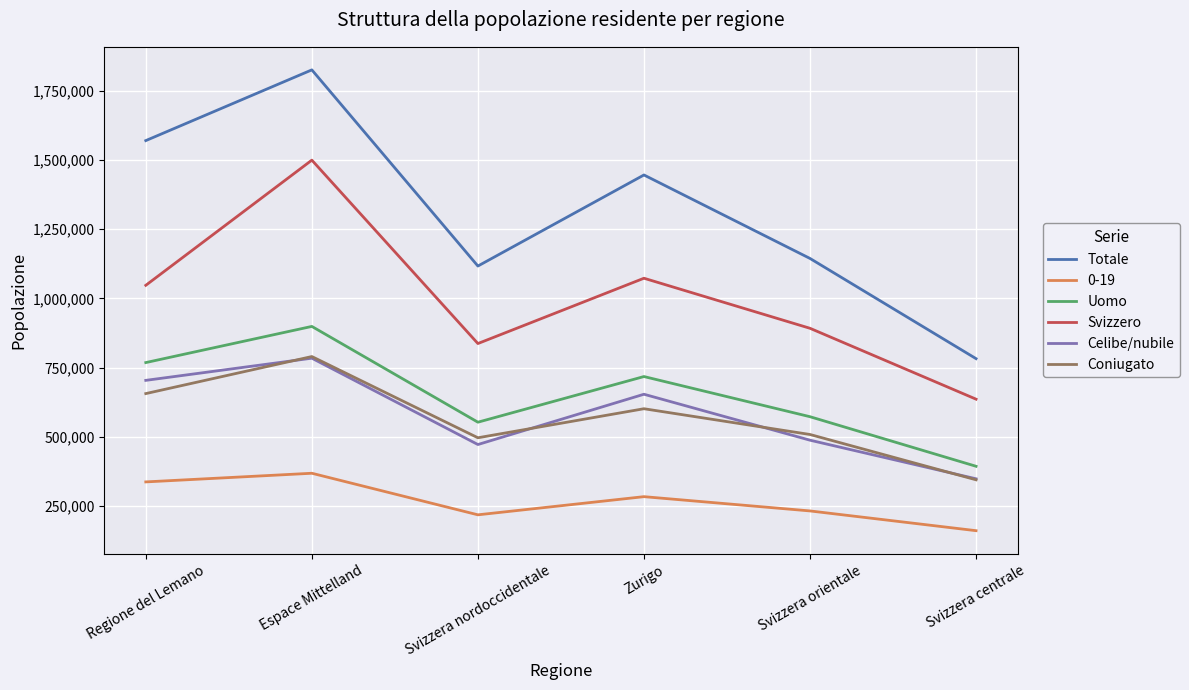

Which series has the widest spread of values?

Totale